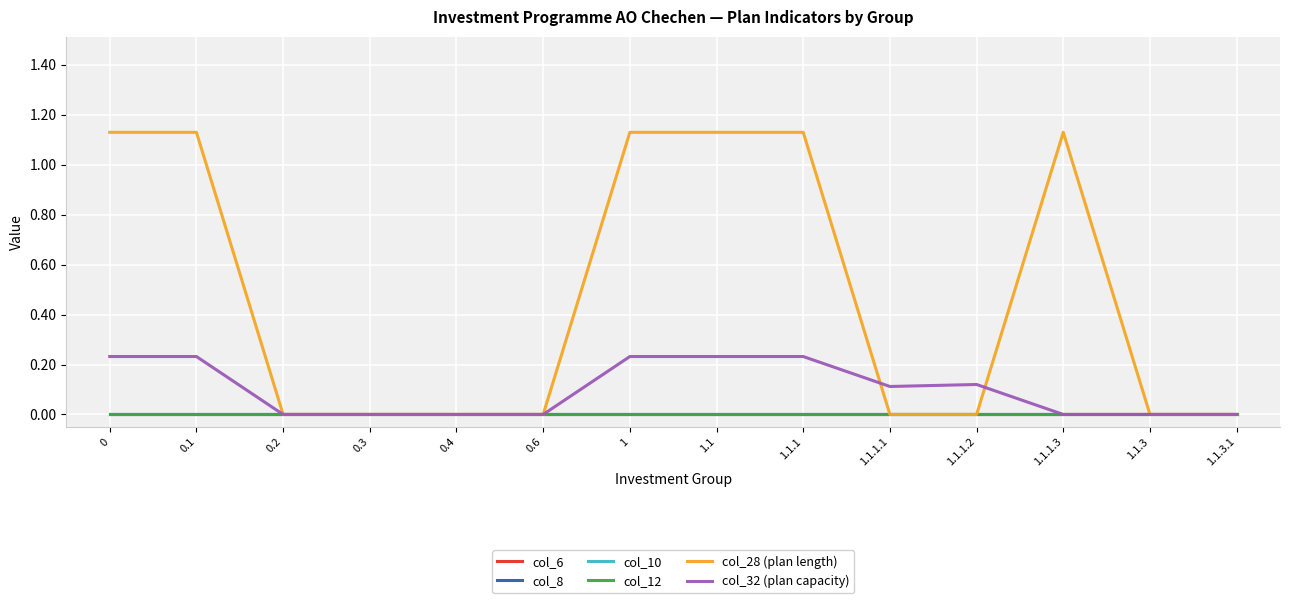

Reading right to left, extract all data points from this chart.

col_6: 1.1.3.1=0.0	1.1.3=0.0	1.1.1.3=0.0	1.1.1.2=0.0	1.1.1.1=0.0	1.1.1=0.0	1.1=0.0	1=0.0	0.6=0.0	0.4=0.0	0.3=0.0	0.2=0.0	0.1=0.0	0=0.0
col_8: 1.1.3.1=0.0	1.1.3=0.0	1.1.1.3=0.0	1.1.1.2=0.0	1.1.1.1=0.0	1.1.1=0.0	1.1=0.0	1=0.0	0.6=0.0	0.4=0.0	0.3=0.0	0.2=0.0	0.1=0.0	0=0.0
col_10: 1.1.3.1=0.0	1.1.3=0.0	1.1.1.3=0.0	1.1.1.2=0.0	1.1.1.1=0.0	1.1.1=0.0	1.1=0.0	1=0.0	0.6=0.0	0.4=0.0	0.3=0.0	0.2=0.0	0.1=0.0	0=0.0
col_12: 1.1.3.1=0.0	1.1.3=0.0	1.1.1.3=0.0	1.1.1.2=0.0	1.1.1.1=0.0	1.1.1=0.0	1.1=0.0	1=0.0	0.6=0.0	0.4=0.0	0.3=0.0	0.2=0.0	0.1=0.0	0=0.0
col_28 (plan length): 1.1.3.1=0.0	1.1.3=0.0	1.1.1.3=1.1	1.1.1.2=0.0	1.1.1.1=0.0	1.1.1=1.1	1.1=1.1	1=1.1	0.6=0.0	0.4=0.0	0.3=0.0	0.2=0.0	0.1=1.1	0=1.1
col_32 (plan capacity): 1.1.3.1=0.0	1.1.3=0.0	1.1.1.3=0.0	1.1.1.2=0.1	1.1.1.1=0.1	1.1.1=0.2	1.1=0.2	1=0.2	0.6=0.0	0.4=0.0	0.3=0.0	0.2=0.0	0.1=0.2	0=0.2